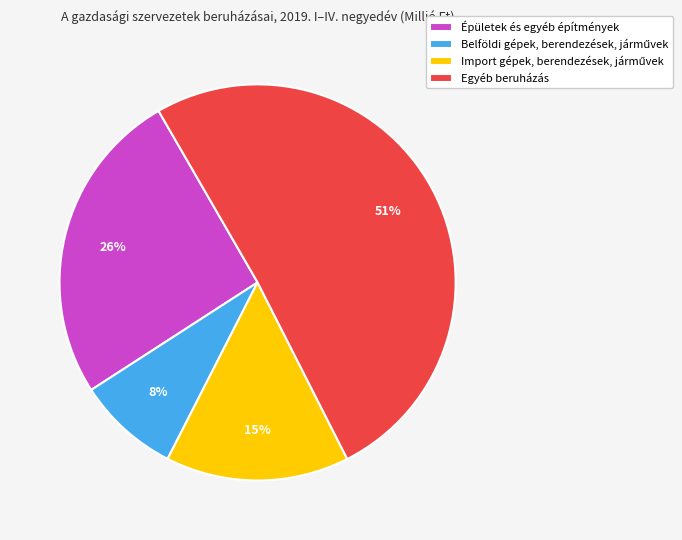

Which has a higher value, Egyéb beruházás or Épületek és egyéb építmények?

Egyéb beruházás